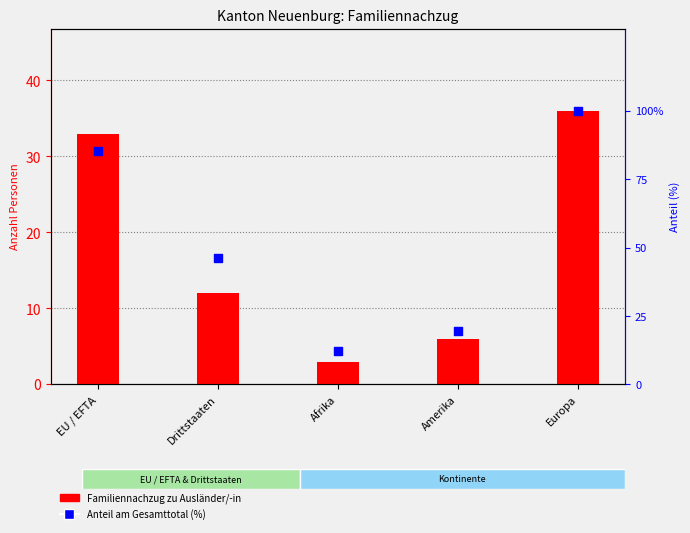

What is the total value across all series at Amerika?

25.5